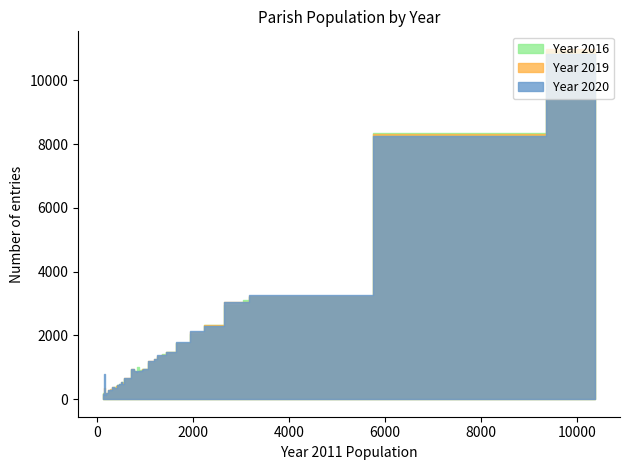

What is the sum of all Year 2020 values?

55603